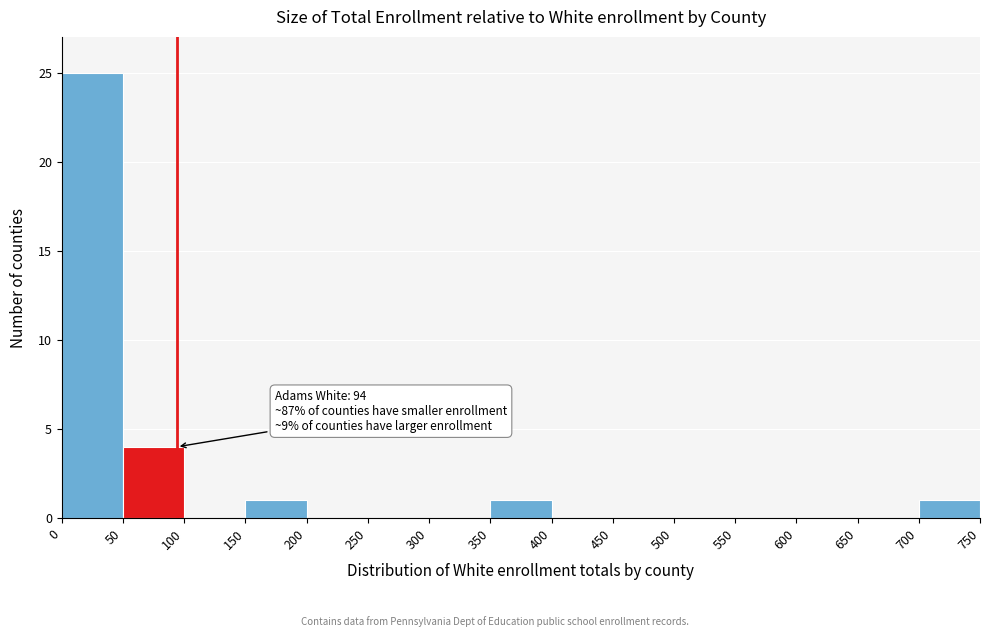

Over which range of the x-axis is the bar tallest?

0 to 50